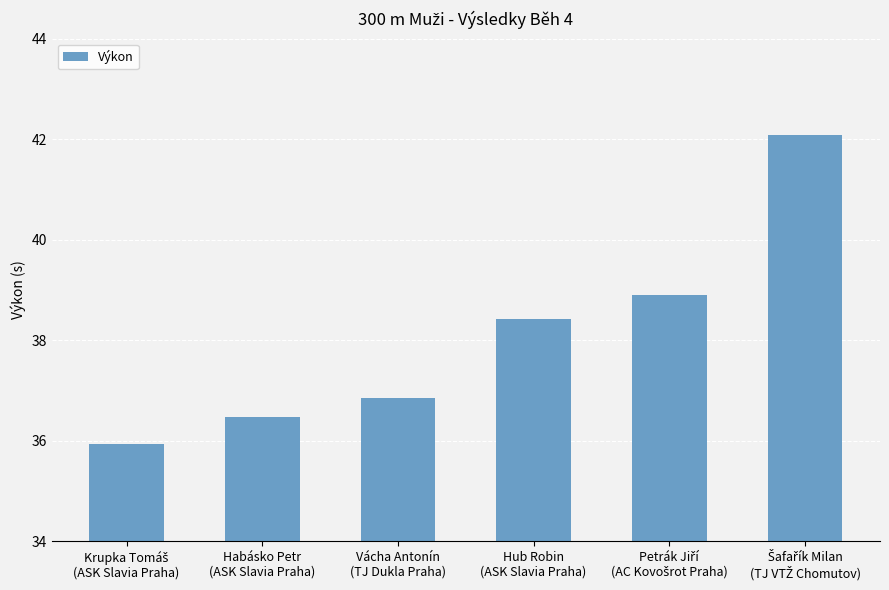

How many categories are shown in the chart?

6